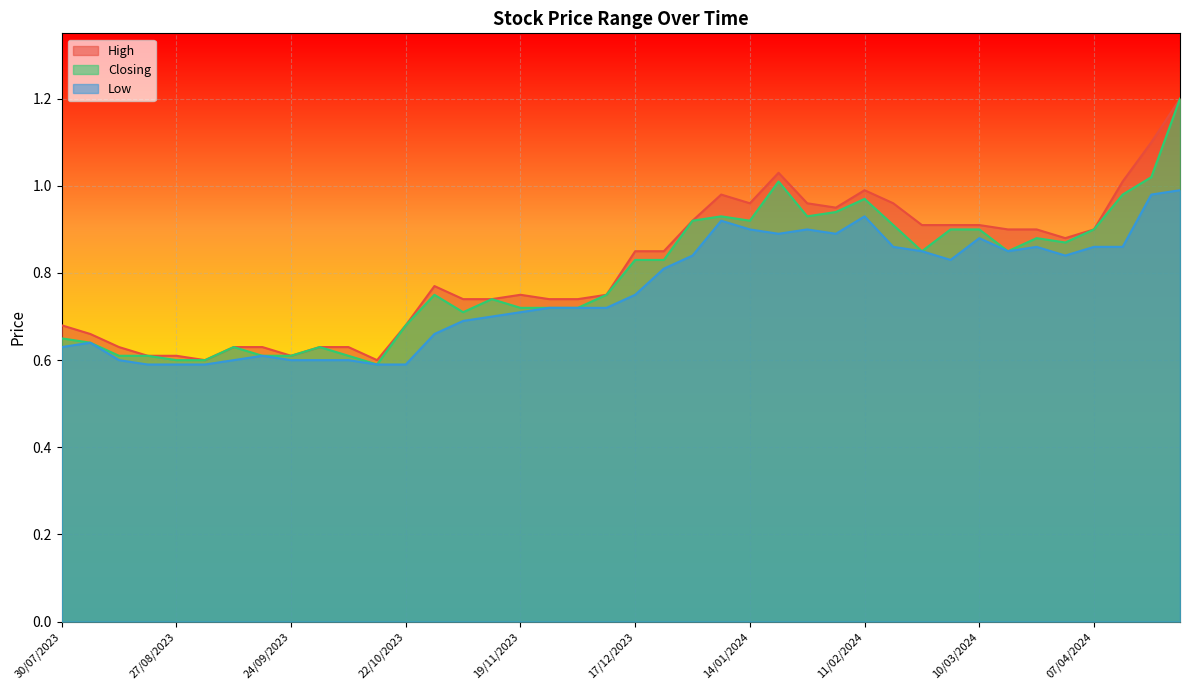

What is the smallest value displayed?

0.6